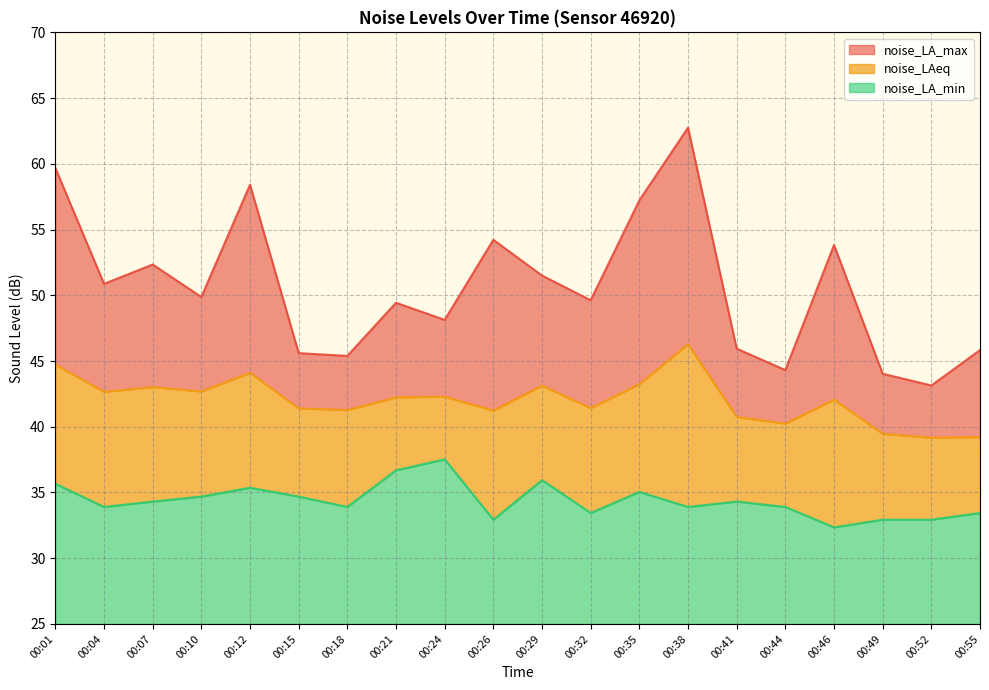

What are all the series names shown in the legend?

noise_LA_max, noise_LAeq, noise_LA_min